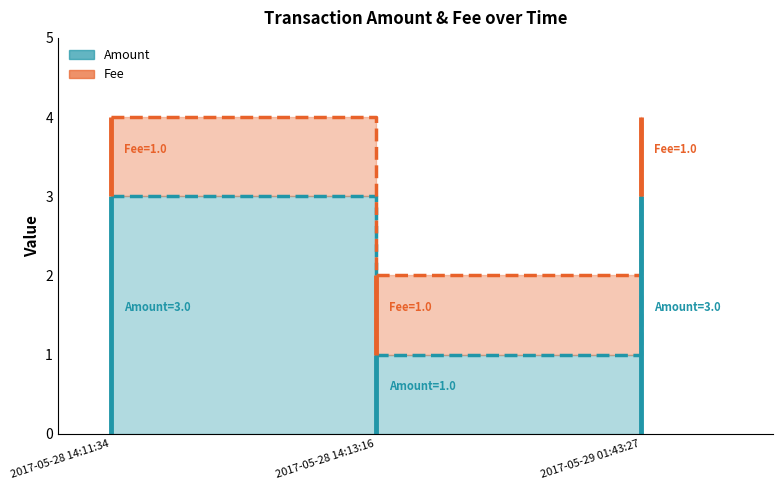

What is the average value?

2